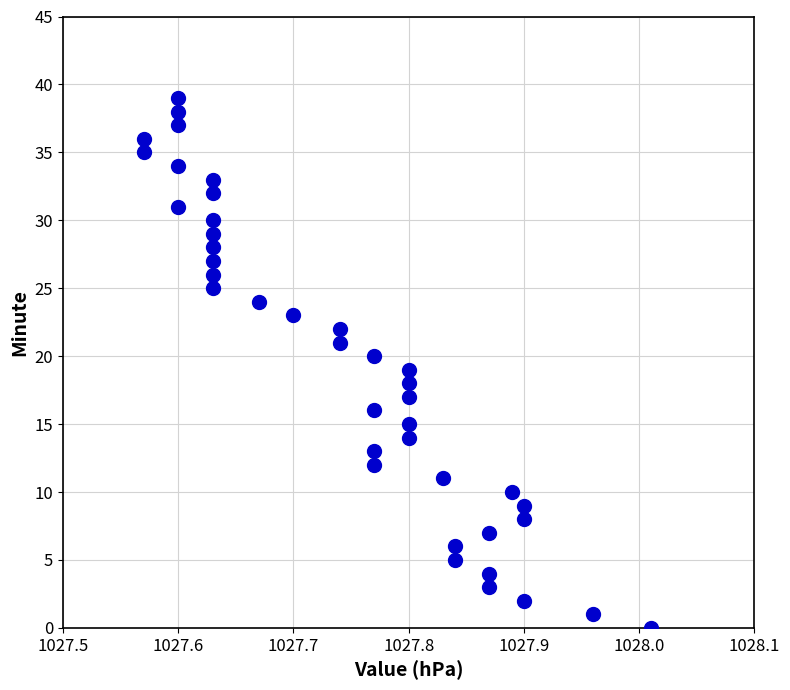

What is the range of Y values (max minus min)?

39